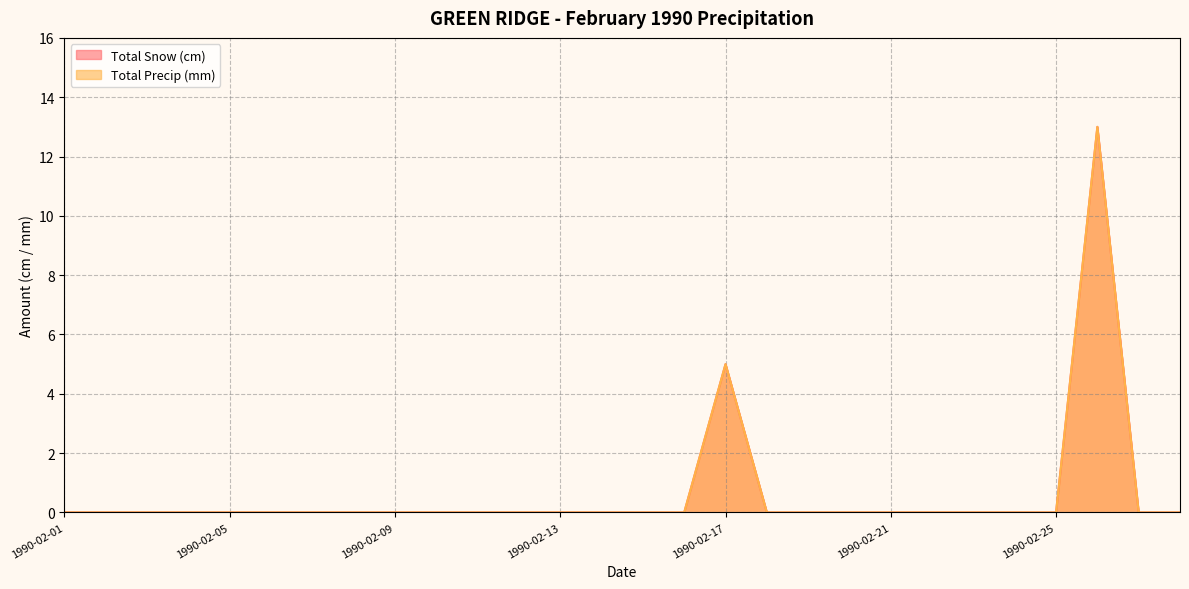

Where is the first local maximum for Total Snow (cm)?

1990-02-17